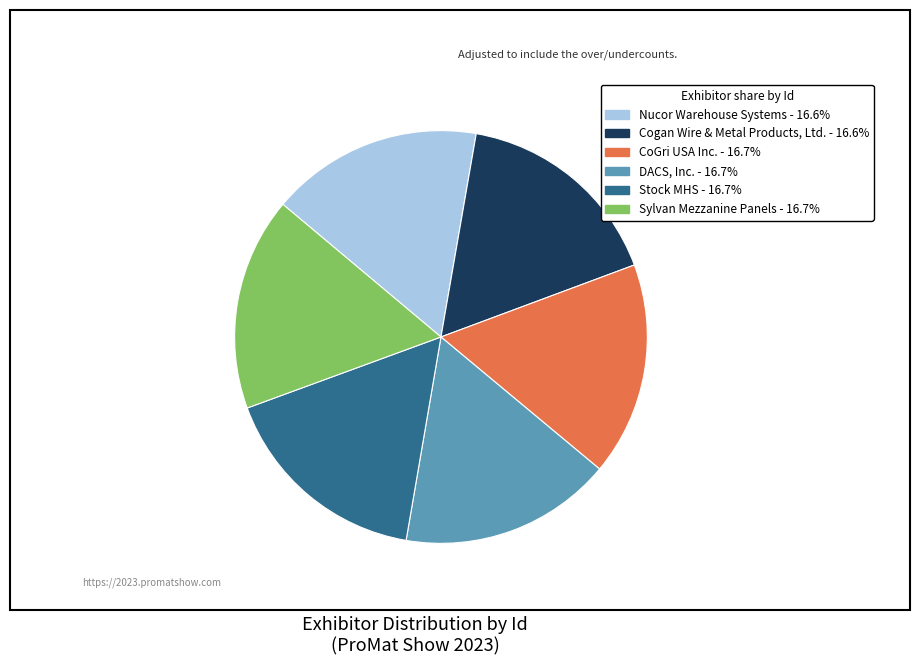

What is the ratio of the value at CoGri USA Inc. to the value at Stock MHS?

1.0